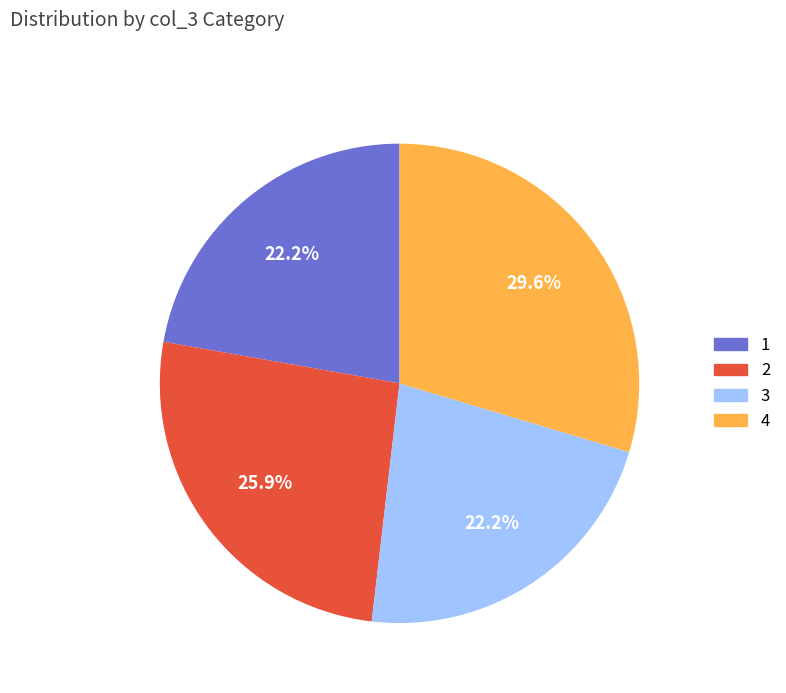

Approximately how many times larger is the value at 4 compared to 3?

1.3